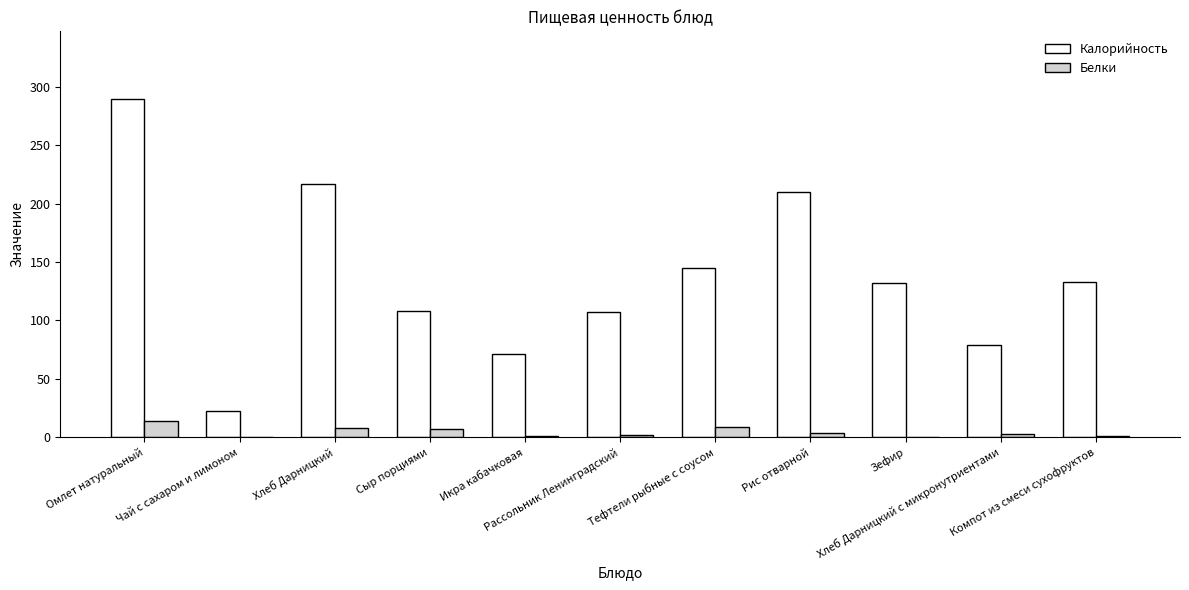

Does the chart contain stacked bars?

No